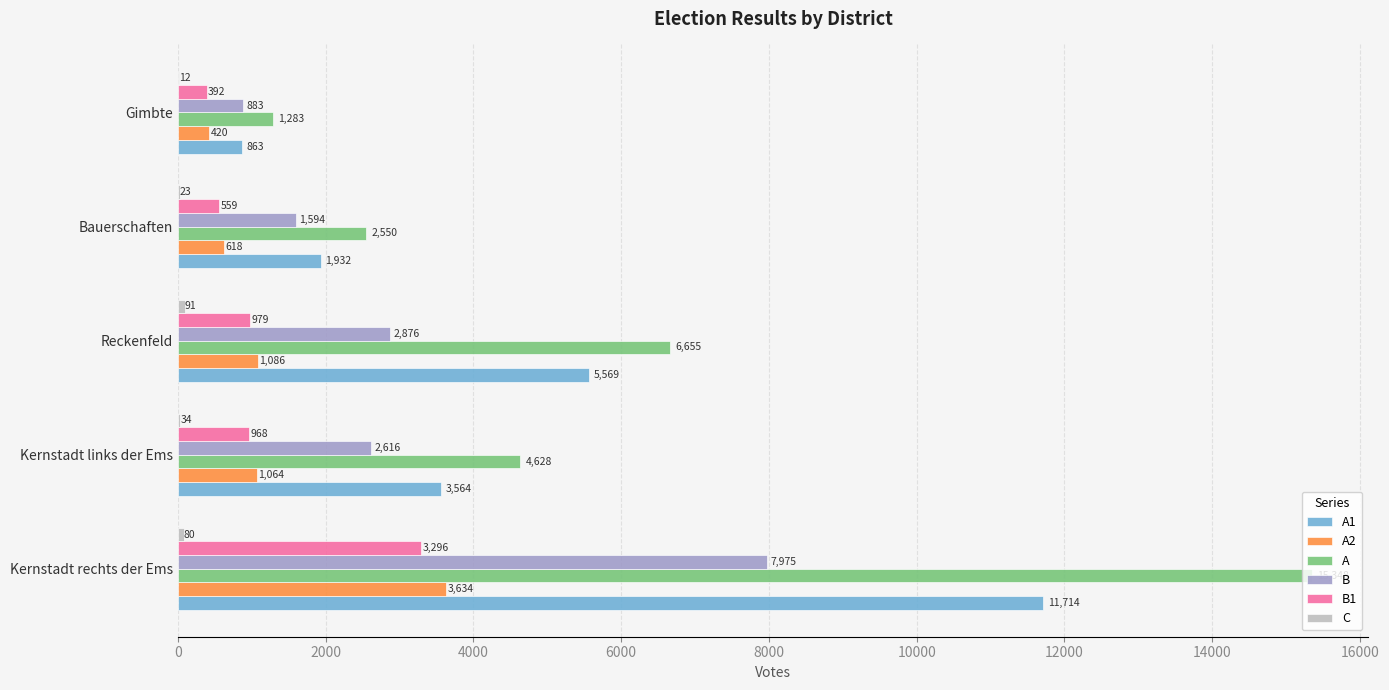

Is the value of A1 at Kernstadt links der Ems greater than the value of B at Kernstadt rechts der Ems?

No